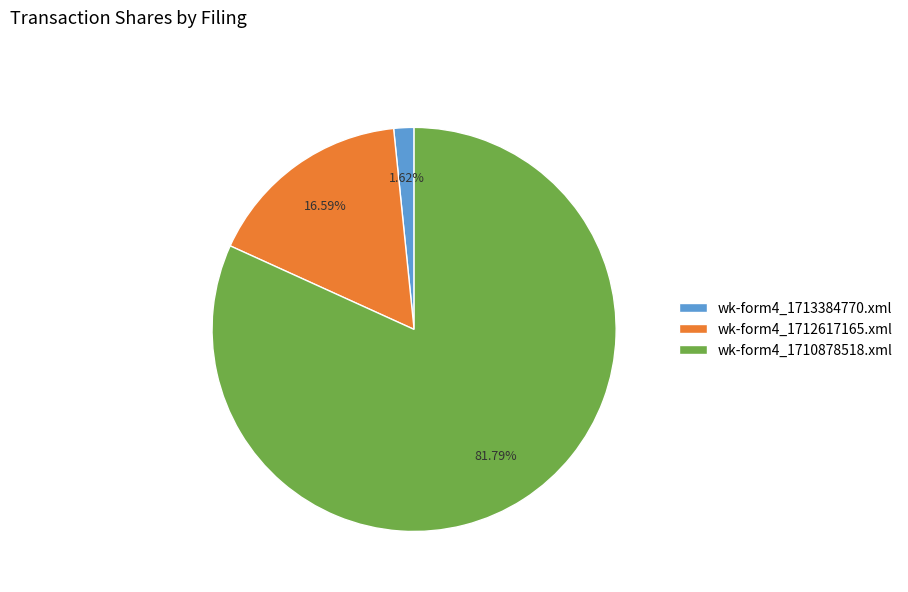

What is the majority slice?

wk-form4_1710878518.xml